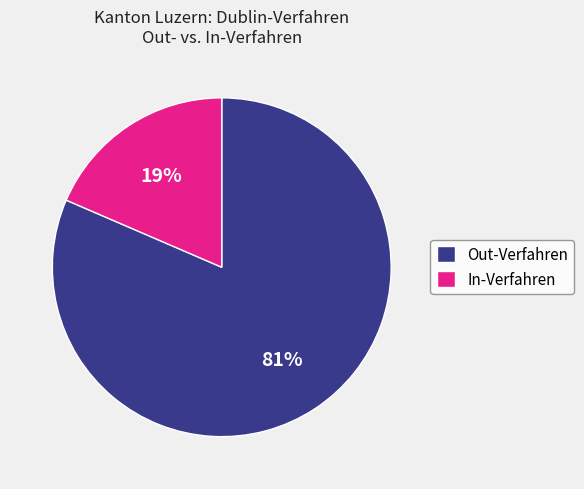

Is there a majority slice in this chart?

Yes